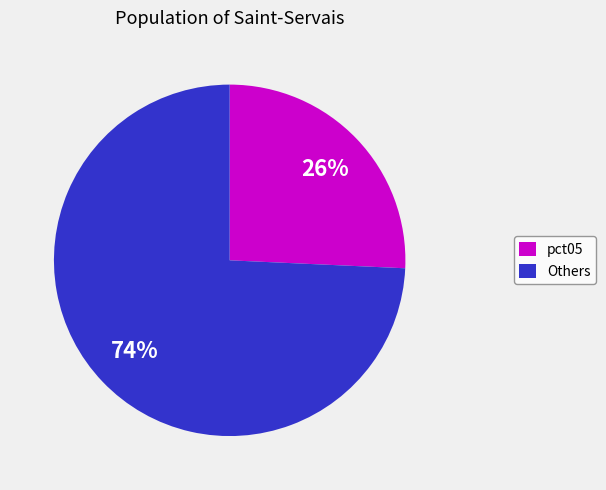

To the nearest percent, what portion does Others represent?

74%